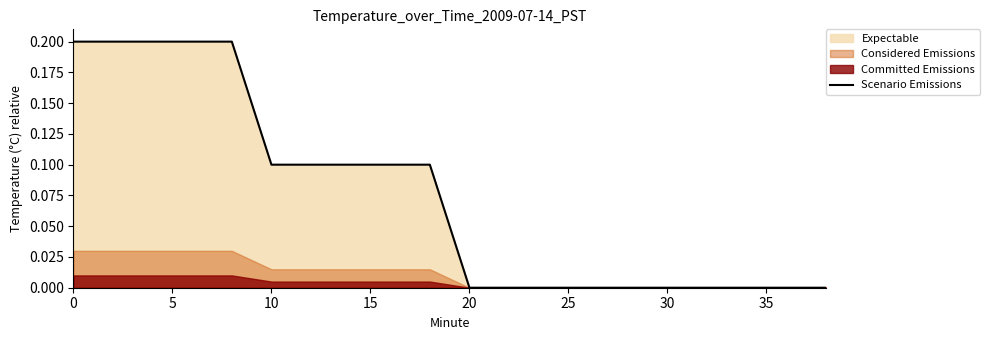

Is it true that Scenario Emissions equals 0.0 at 30?

True